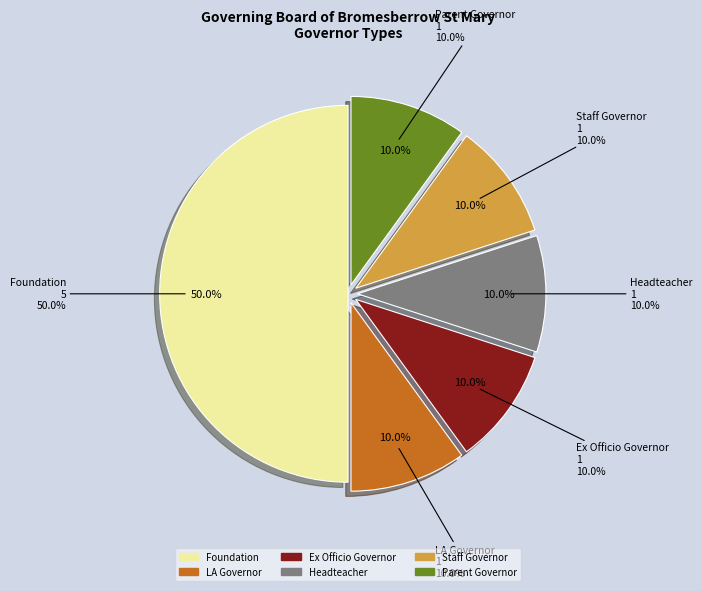

What percentage is NOT represented by Parent Governor?

90.0%